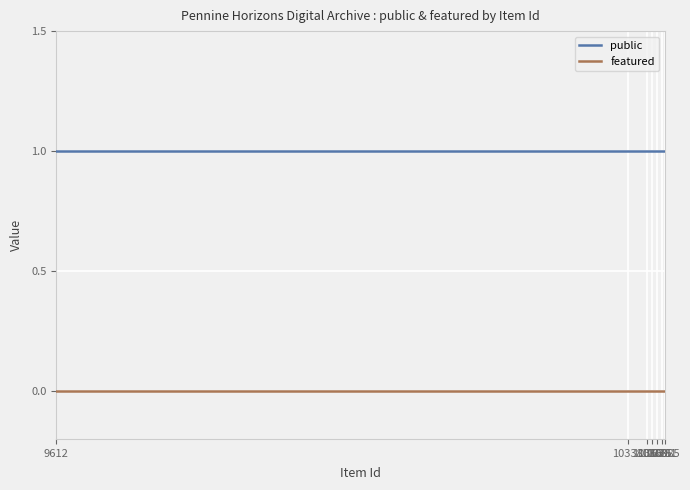

List the series in order of their overall mean, lowest first.

featured, public